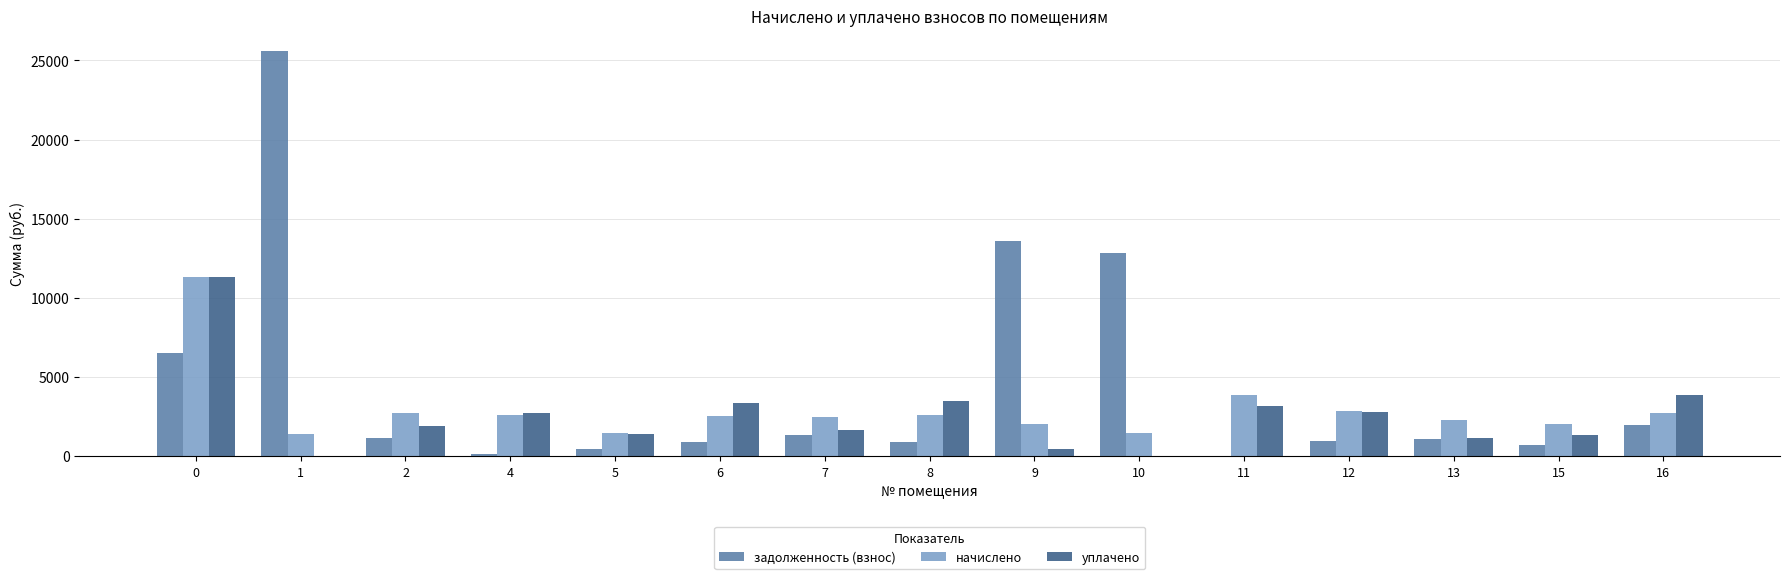

What is the sum of all начислено values?

44236.3